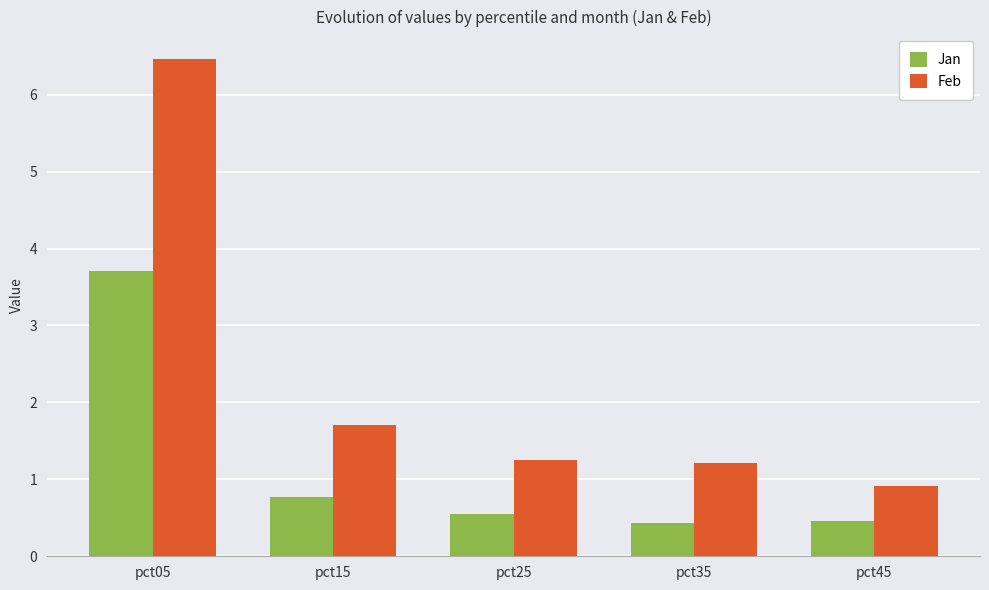

Rank the series at pct15 from lowest to highest value.

Jan, Feb